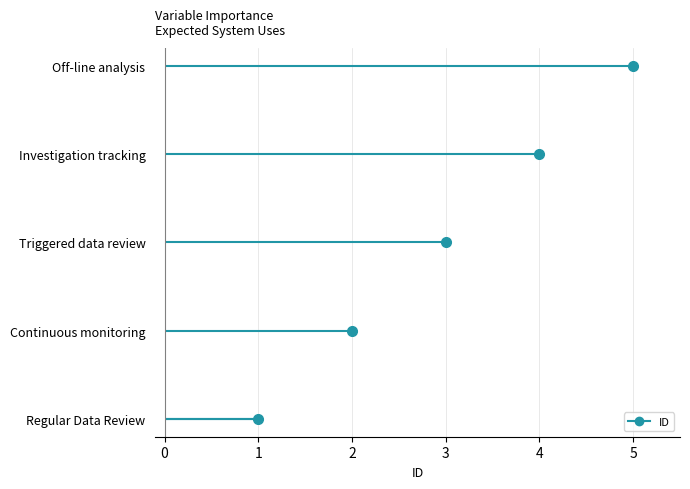

What is the value of the 5th point from the left?

5